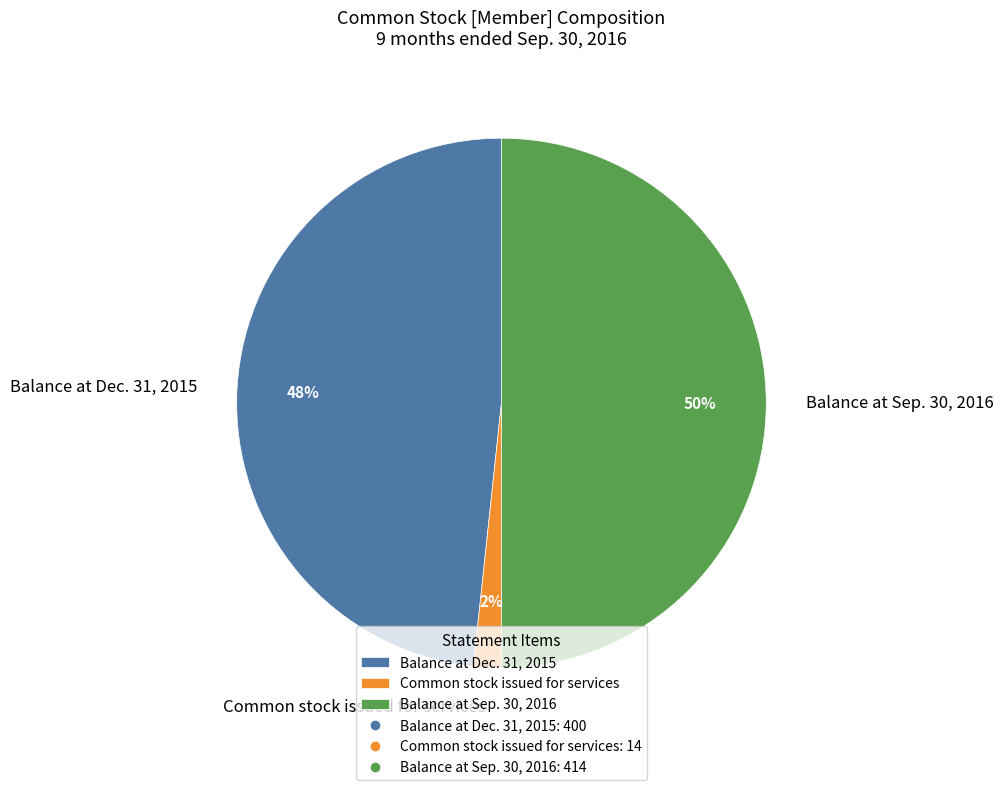

To the nearest percent, what portion does Common stock issued for services represent?

2%